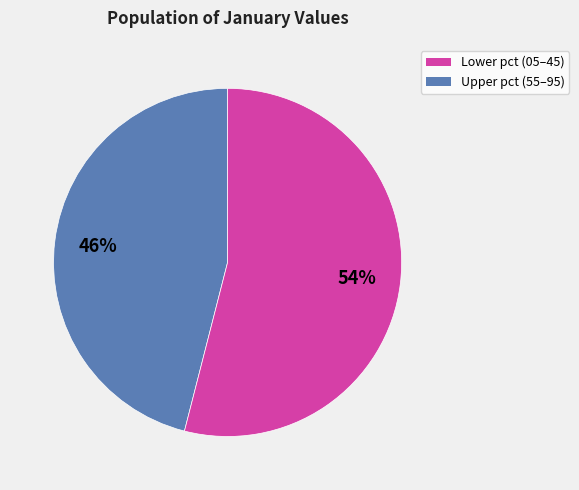

To the nearest percent, what is the combined percentage of Lower pct (05–45) and Upper pct (55–95)?

100%